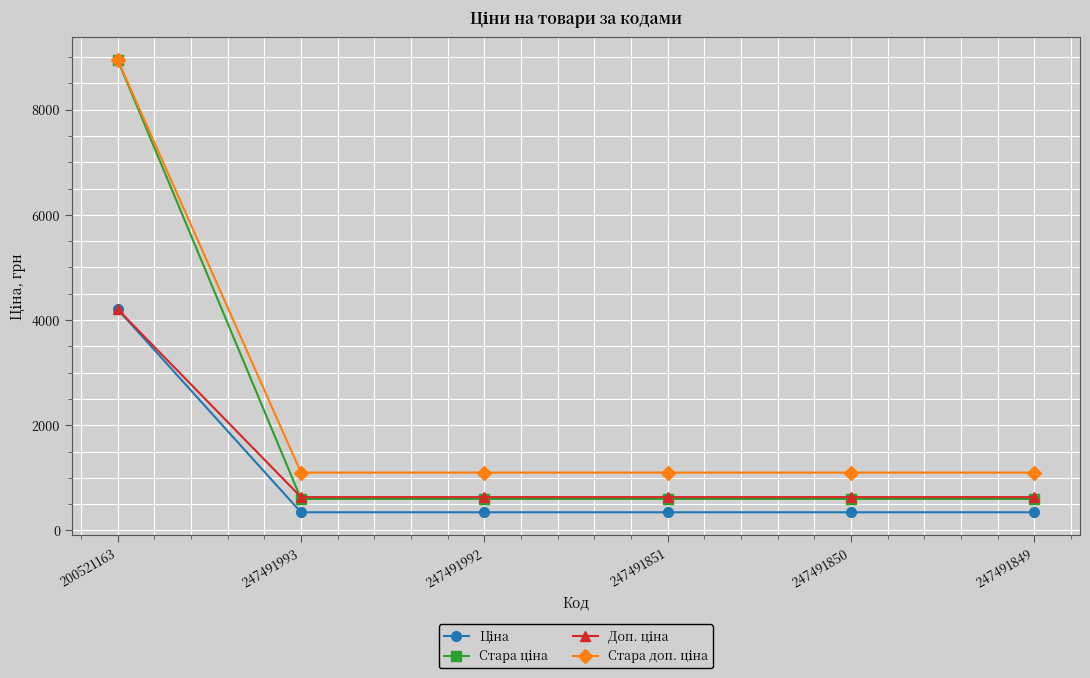

What position from the right is 247491850?

2